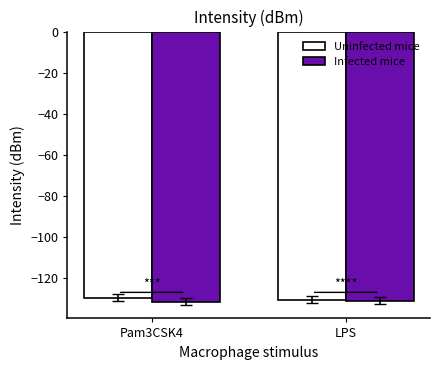

The Uninfected mice series shows -199.1 at Pam3CSK4. True or false?

False